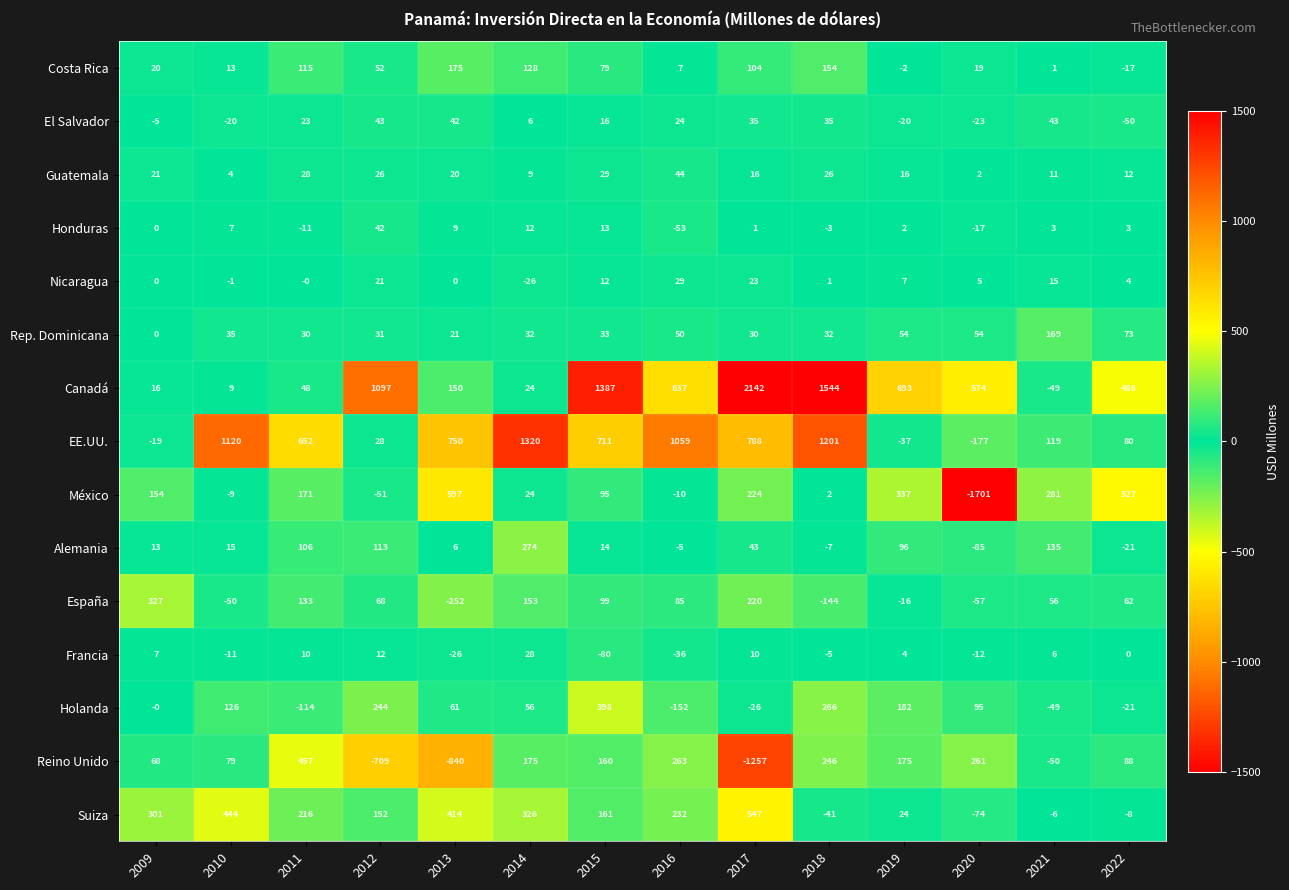

The value of Canadá at 2021 is -69. True or false?

False